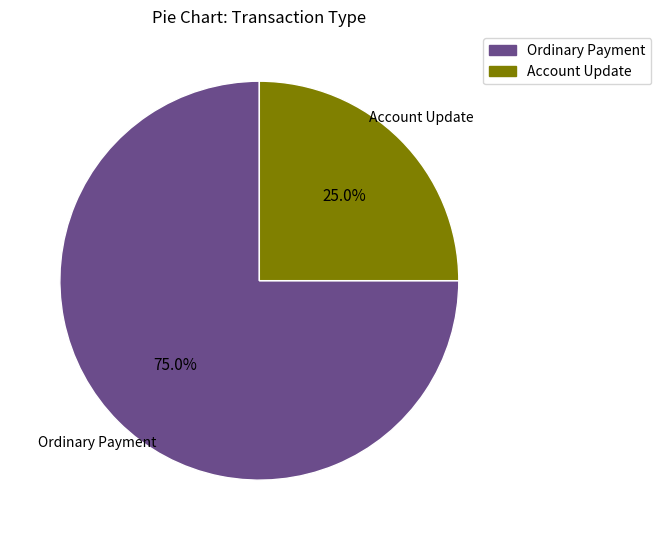

Which slice represents more than half of the pie?

Ordinary Payment